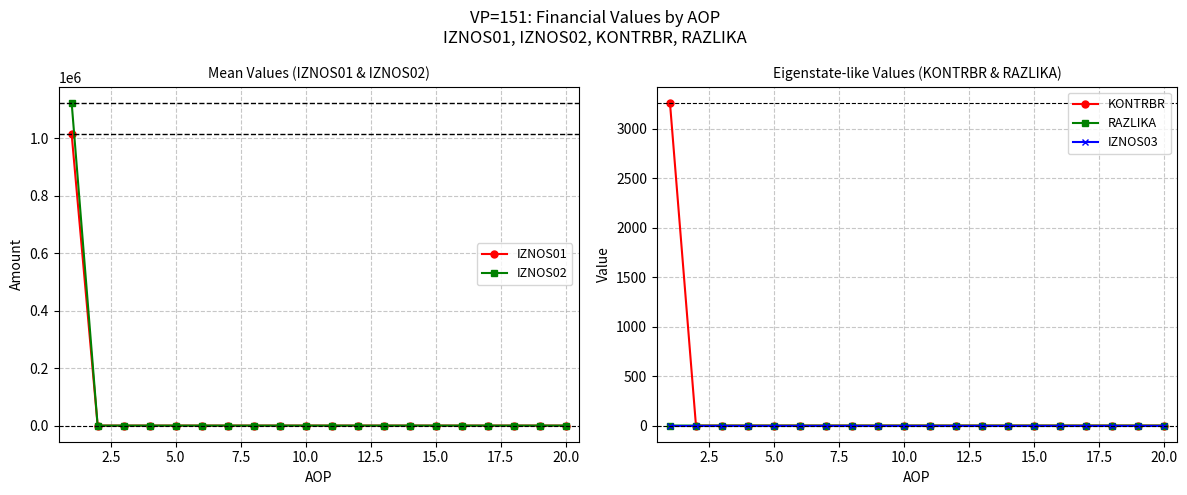

Which series has the largest range (max minus min)?

IZNOS02